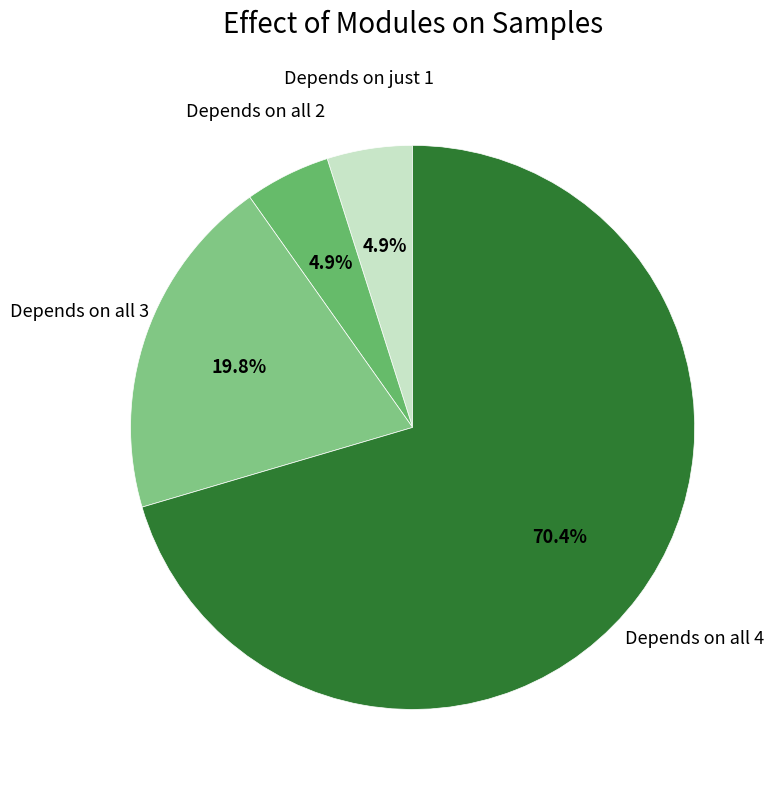

What portion of the pie excludes Depends on just 1?

95.1%